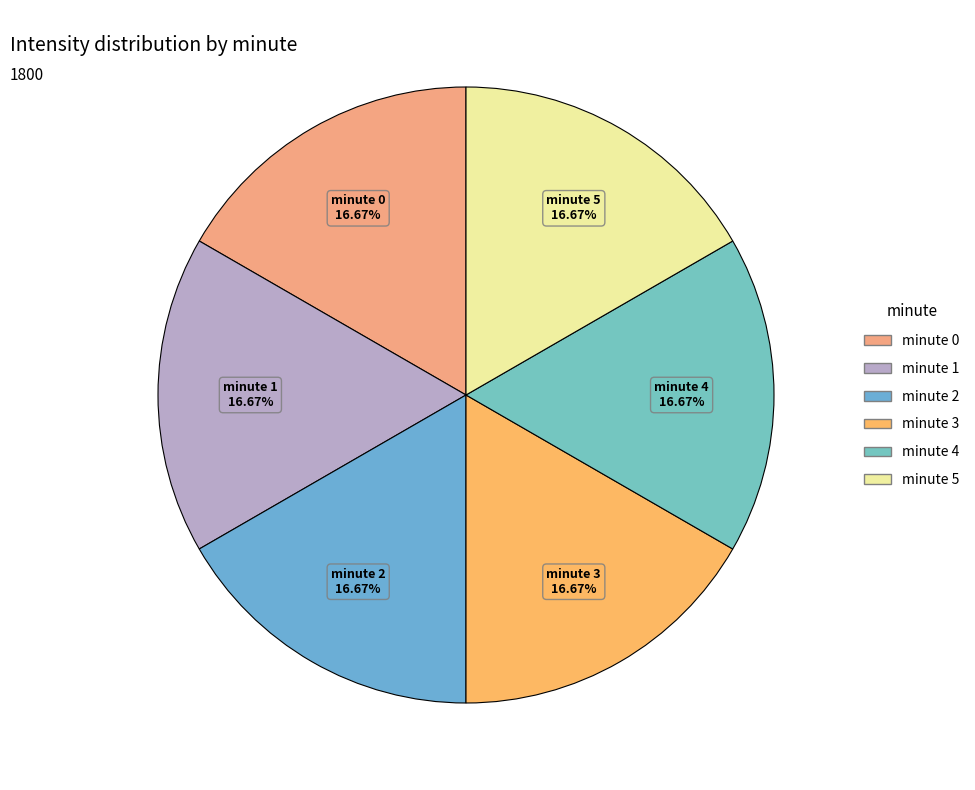

Do minute 2 and minute 3 together represent more than half of the pie?

No